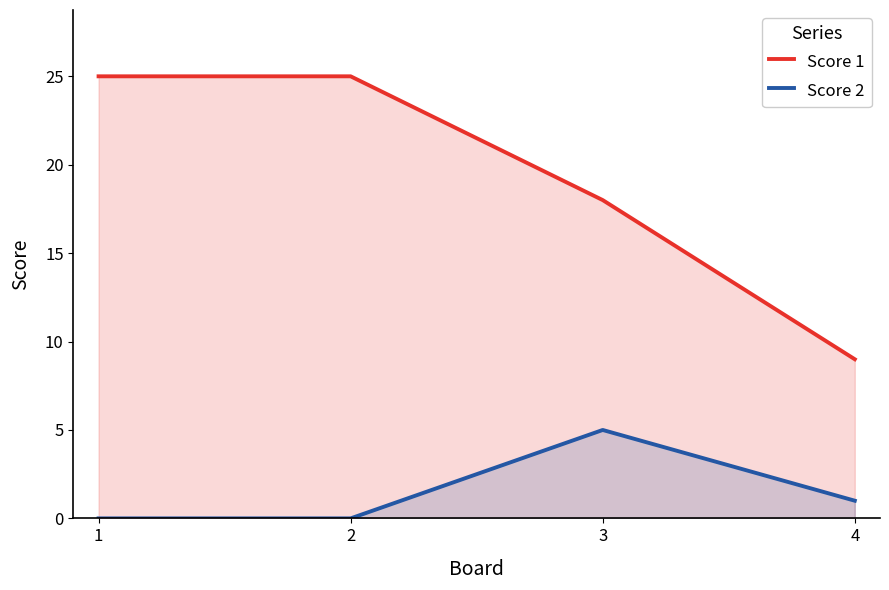

True or false: Score 2 and Score 1 intersect in this chart.

False